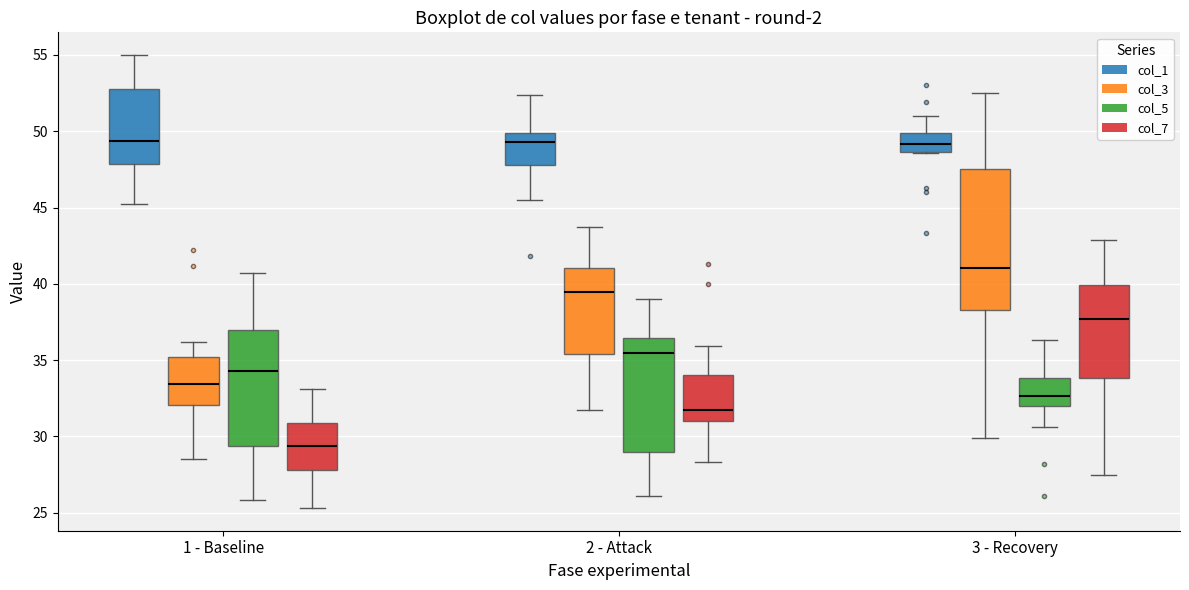

Comparing the boxes themselves (not the whiskers), which one is the tallest?

3 - Recovery (col_3)